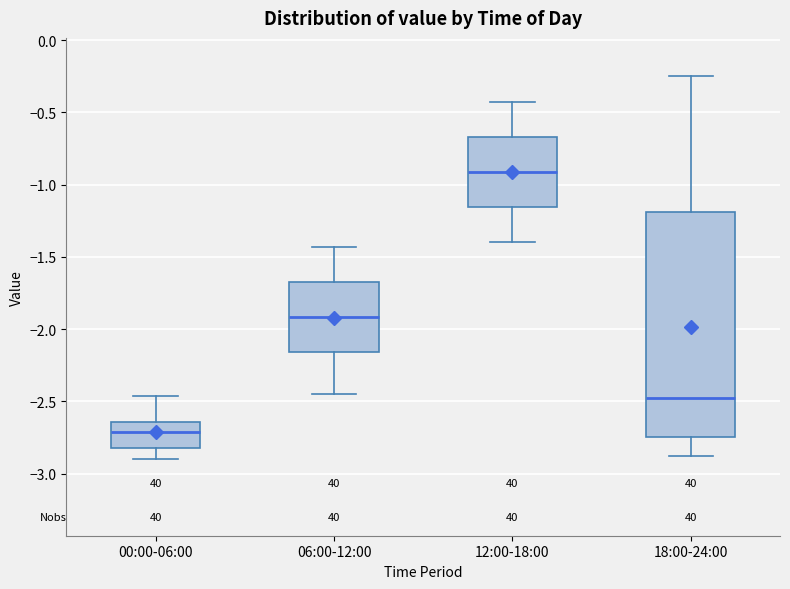

Which box is the tallest, from its lower edge to its upper edge?

18:00-24:00